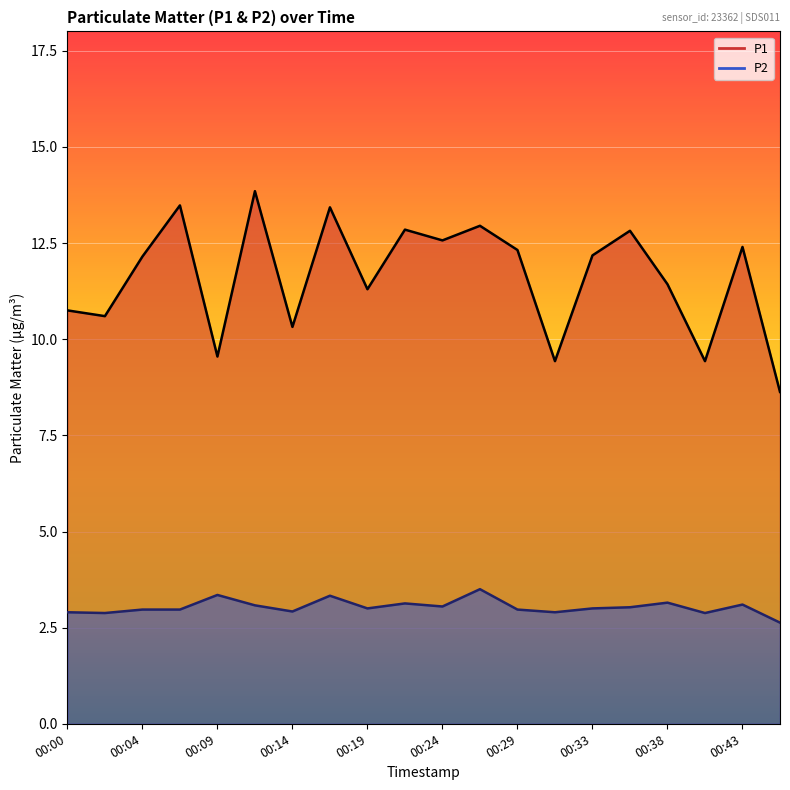

What is the sum of the P2 values at 00:26 and 00:14?

6.4